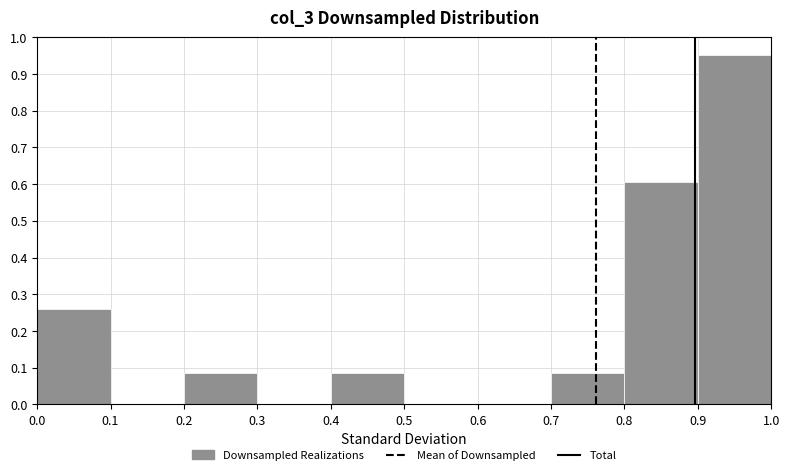

Reading left to right, list every bar in this chart as the range it spans on the x-axis followed by its height. The values are not printed on the chart, so give them approximately, as read against the axis.

0.0 to 0.1: 0.26
0.1 to 0.2: 0
0.2 to 0.3: 0.09
0.3 to 0.4: 0
0.4 to 0.5: 0.09
0.5 to 0.6: 0
0.6 to 0.7: 0
0.7 to 0.8: 0.09
0.8 to 0.9: 0.61
0.9 to 1.0: 0.95